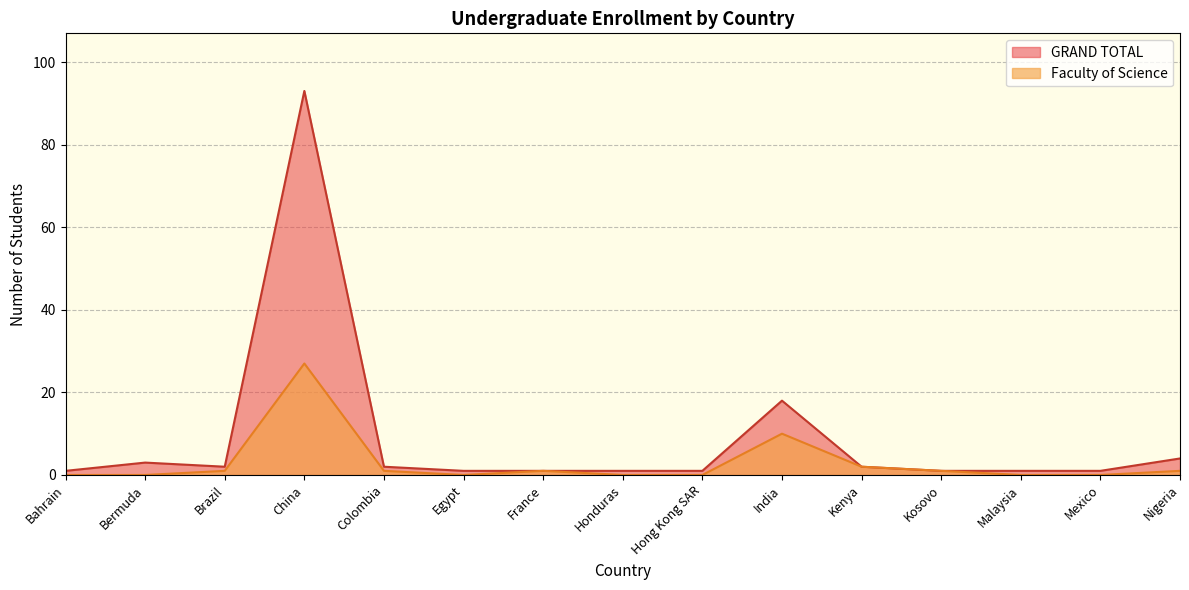

Which series has the largest total across all categories?

GRAND TOTAL